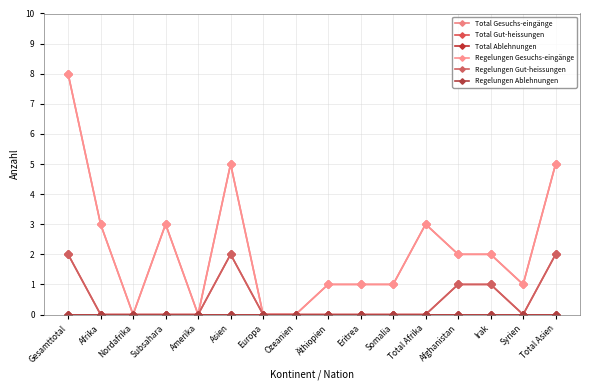

Rank the series at Syrien from highest to lowest value.

Total Gesuchs-eingänge, Regelungen Gesuchs-eingänge, Total Gut-heissungen, Total Ablehnungen, Regelungen Gut-heissungen, Regelungen Ablehnungen